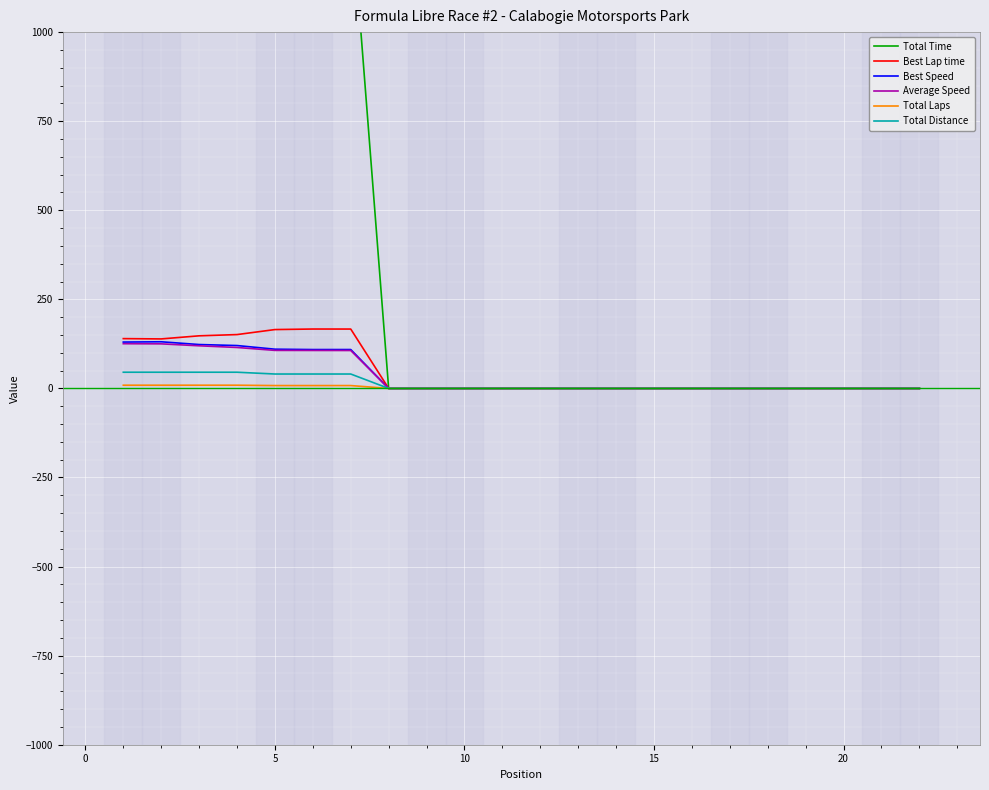

The value of Total Distance at 15 is 0.0. True or false?

True